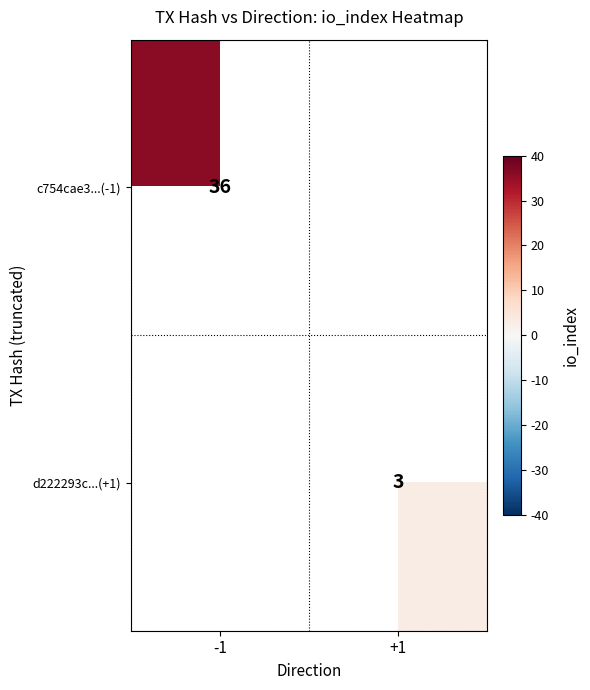

Is it true that d222293c...(+1) equals 3 at +1?

True